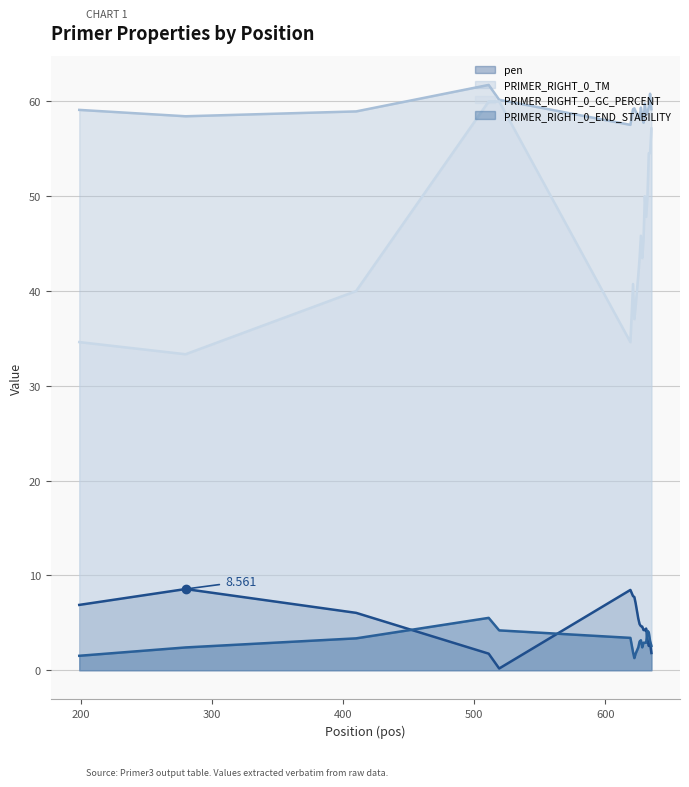

Which series changed the most between 619 and 633?

PRIMER_RIGHT_0_GC_PERCENT